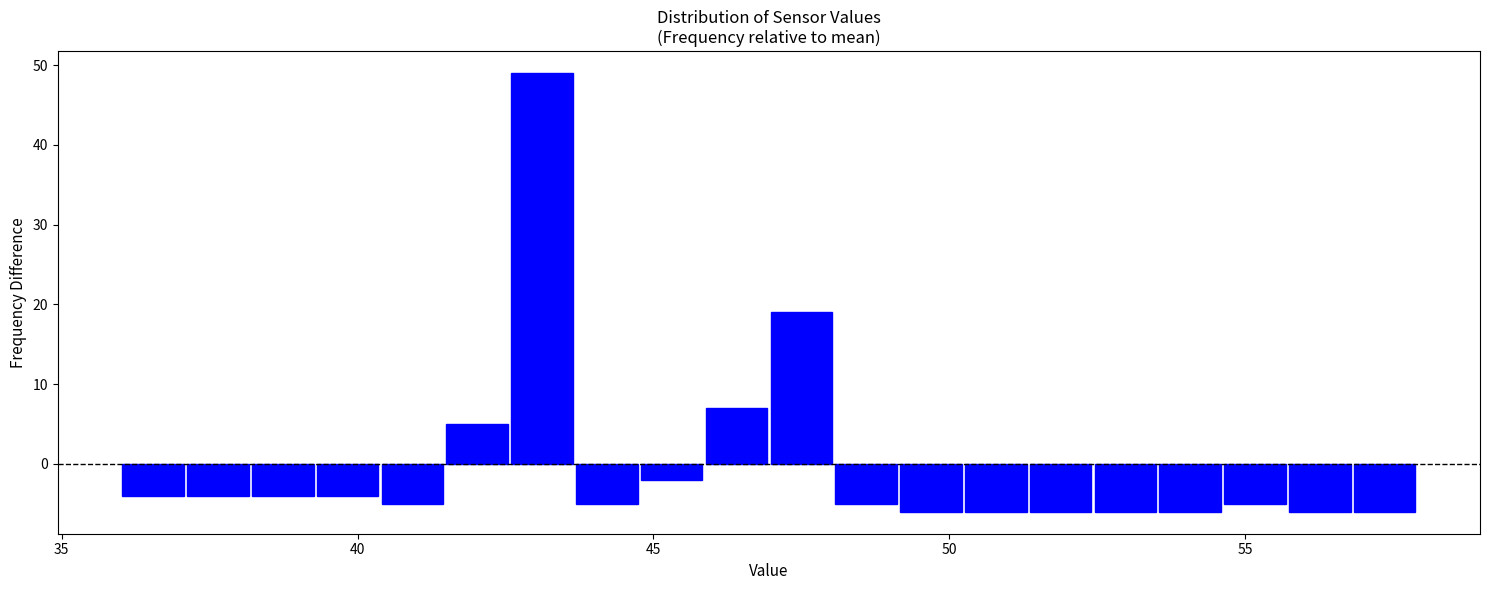

Around what value on the x-axis is the tallest bar? Give the approximate position of its centre, as read against the axis.

43.0